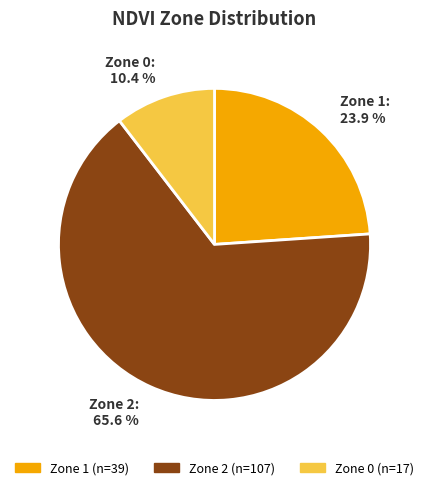

Which has a higher value, Zone 2 or Zone 0?

Zone 2